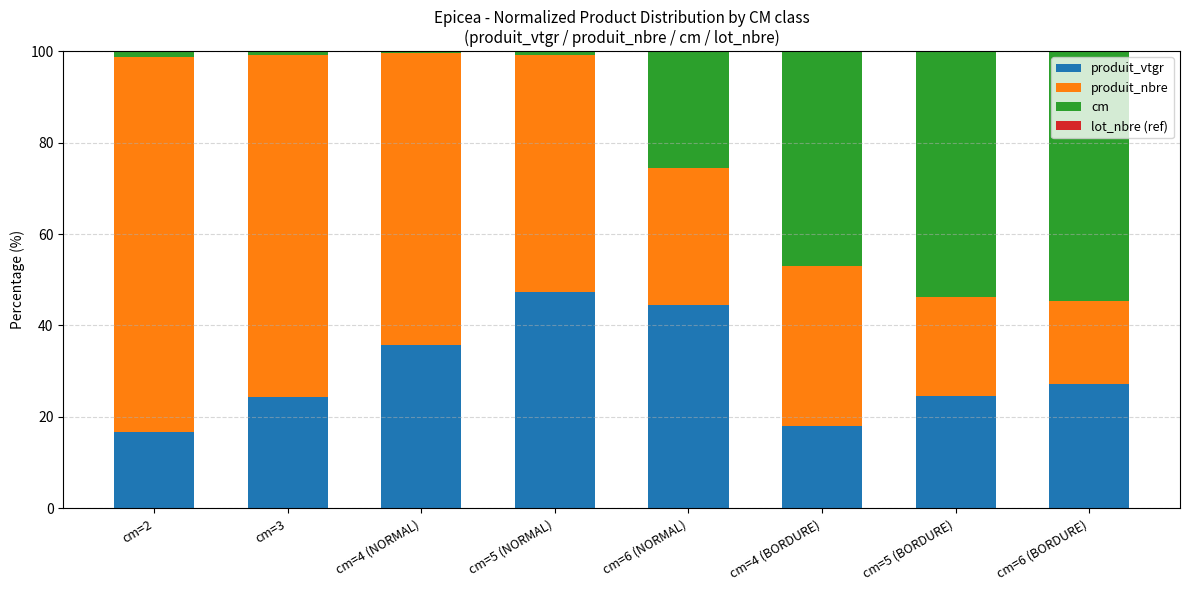

What is the highest value of the produit_vtgr series?

47.4